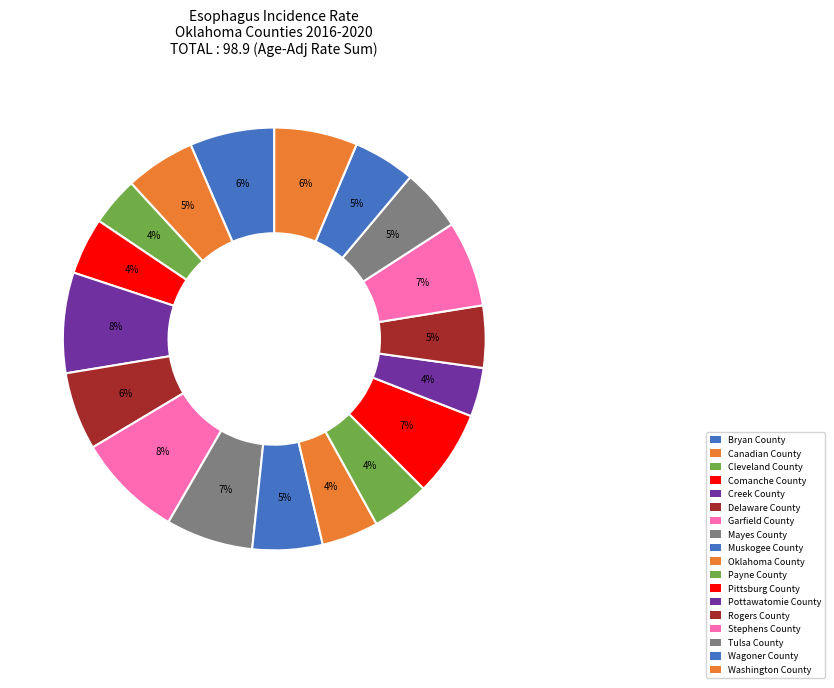

Which slice is the largest?

Garfield County